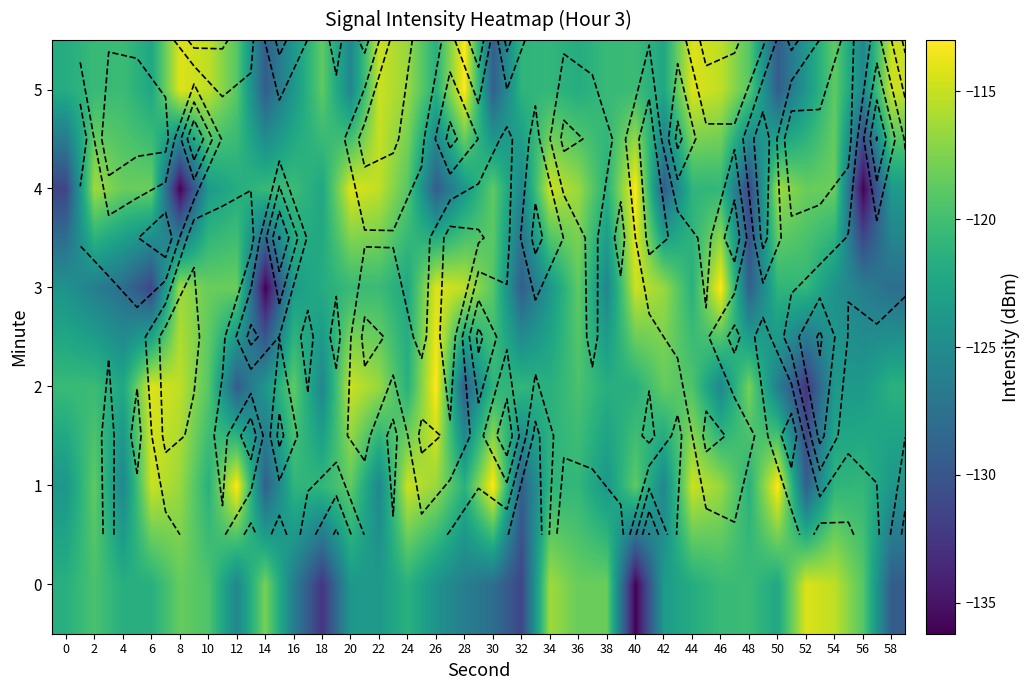

Which has a higher value, 22 or 18?

22